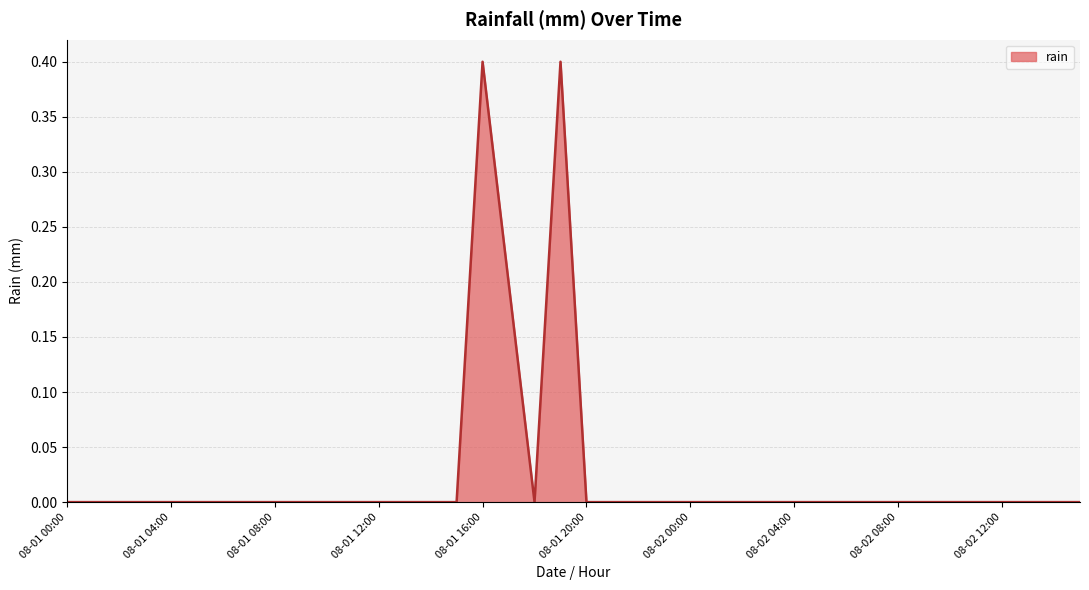

Reading left to right, transcribe all the data shown in this chart.

0.0	0.0	0.0	0.0	0.0	0.0	0.0	0.0	0.0	0.0	0.0	0.0	0.0	0.0	0.0	0.0	0.4	0.2	0.0	0.4	0.0	0.0	0.0	0.0	0.0	0.0	0.0	0.0	0.0	0.0	0.0	0.0	0.0	0.0	0.0	0.0	0.0	0.0	0.0	0.0